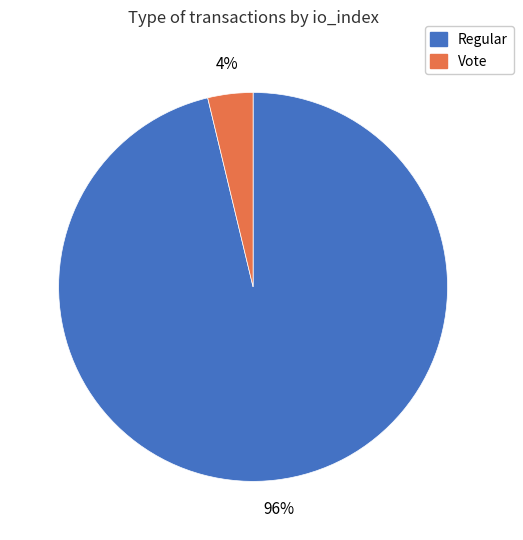

Which category has the biggest portion of the pie?

Regular